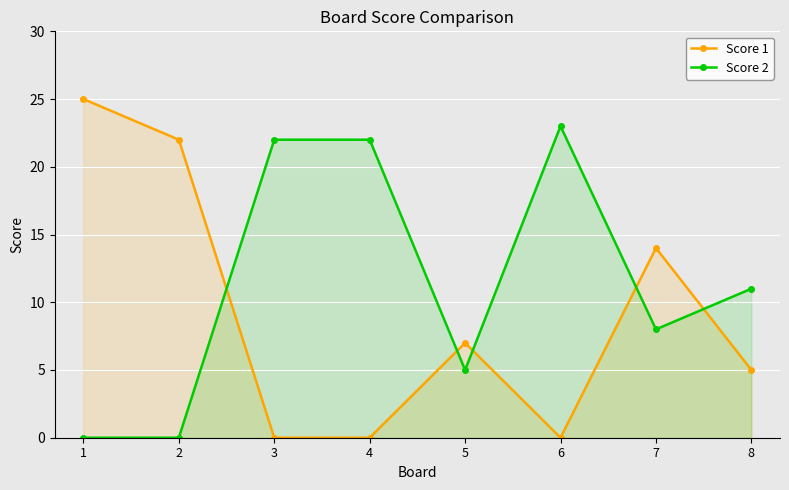

Where is the first local maximum for Score 2?

6